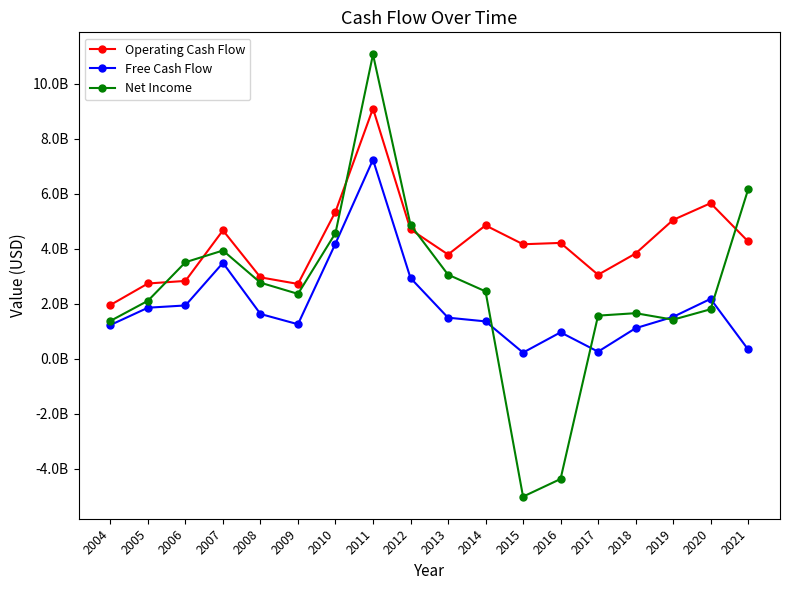

What are all the series names shown in the legend?

Operating Cash Flow, Free Cash Flow, Net Income